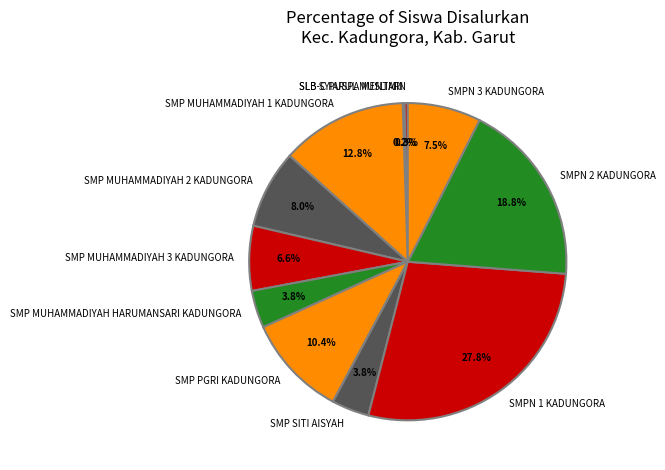

Which category has the biggest portion of the pie?

SMPN 1 KADUNGORA